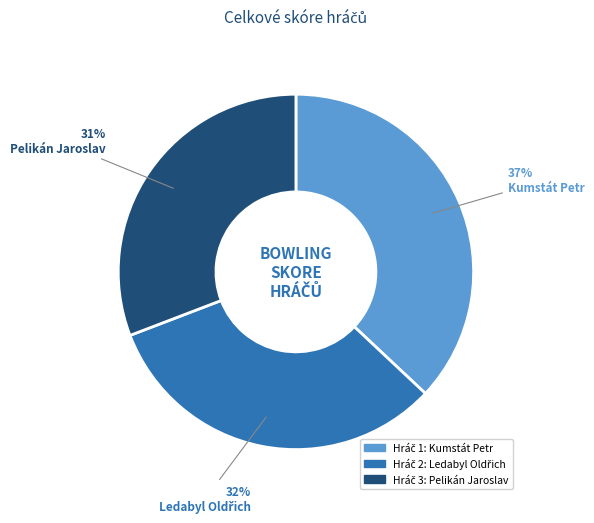

Is there any slice that represents more than half of the pie?

No